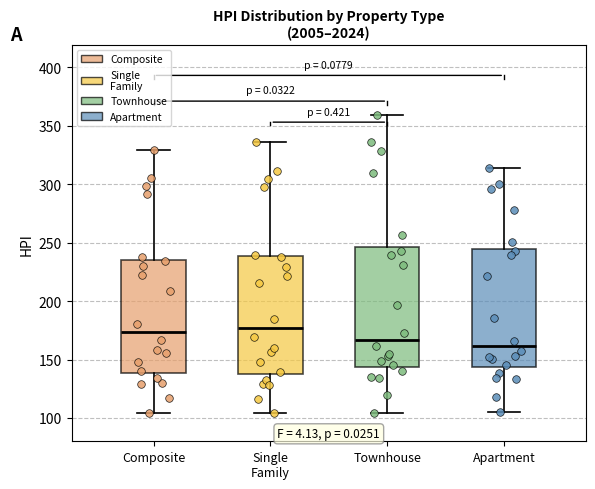

Reading left to right, transcribe this box plot: for each box, give where its median line is, the range the box spans, and where its two whiskers end, as read against the y-axis. The values are not printed on the chart, so give them approximately, as read against the axis.

Composite: median 175, box 140 to 235, whiskers 105 to 330
Single Family: median 175, box 140 to 240, whiskers 105 to 335
Townhouse: median 165, box 145 to 245, whiskers 105 to 360
Apartment: median 160, box 145 to 245, whiskers 105 to 315